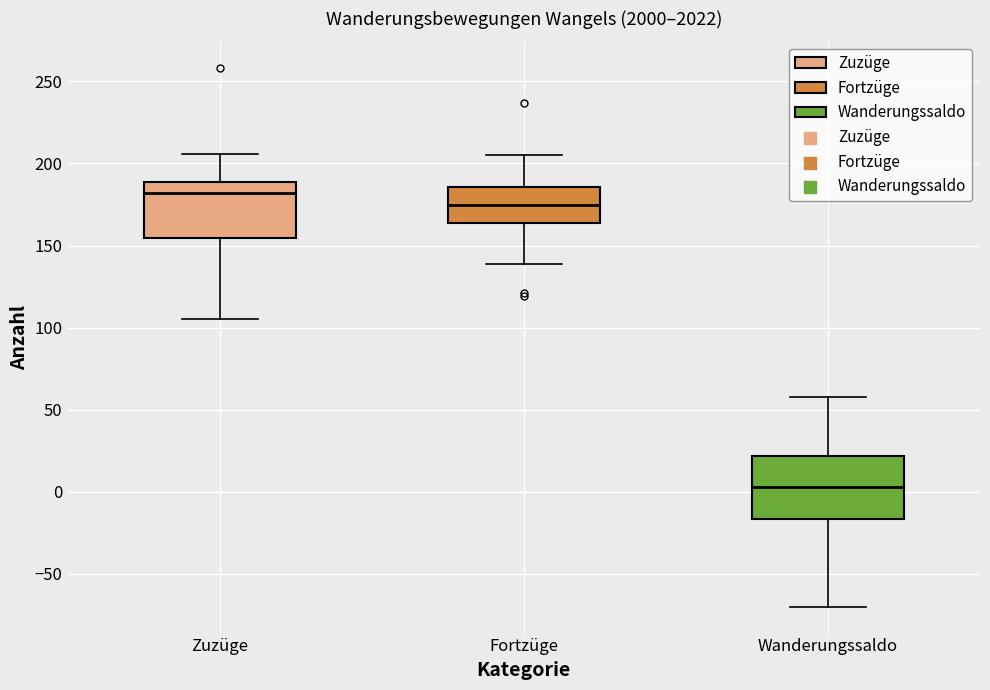

Where does the median line of the box for Fortzüge sit on the y-axis? The values are not printed on the chart, so give them approximately, as read against the axis.

175